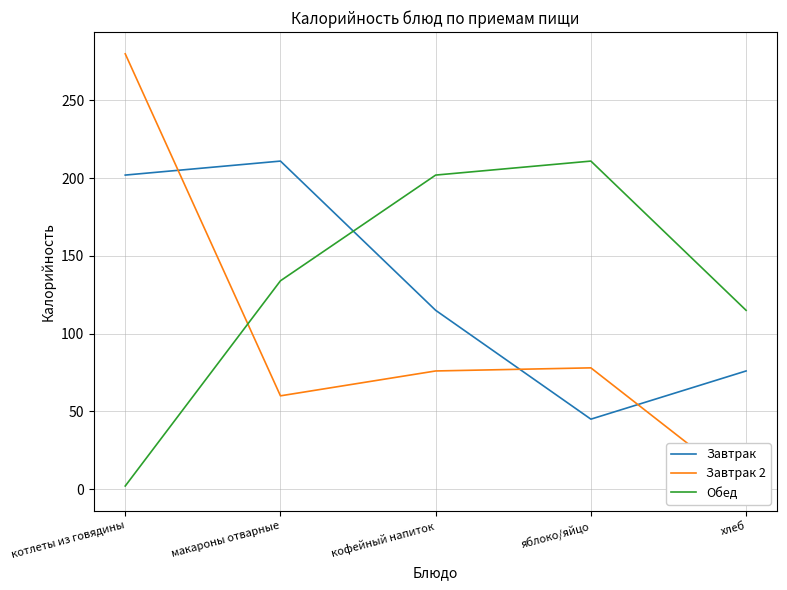

What is the label of the 3rd point from the left?

кофейный напиток